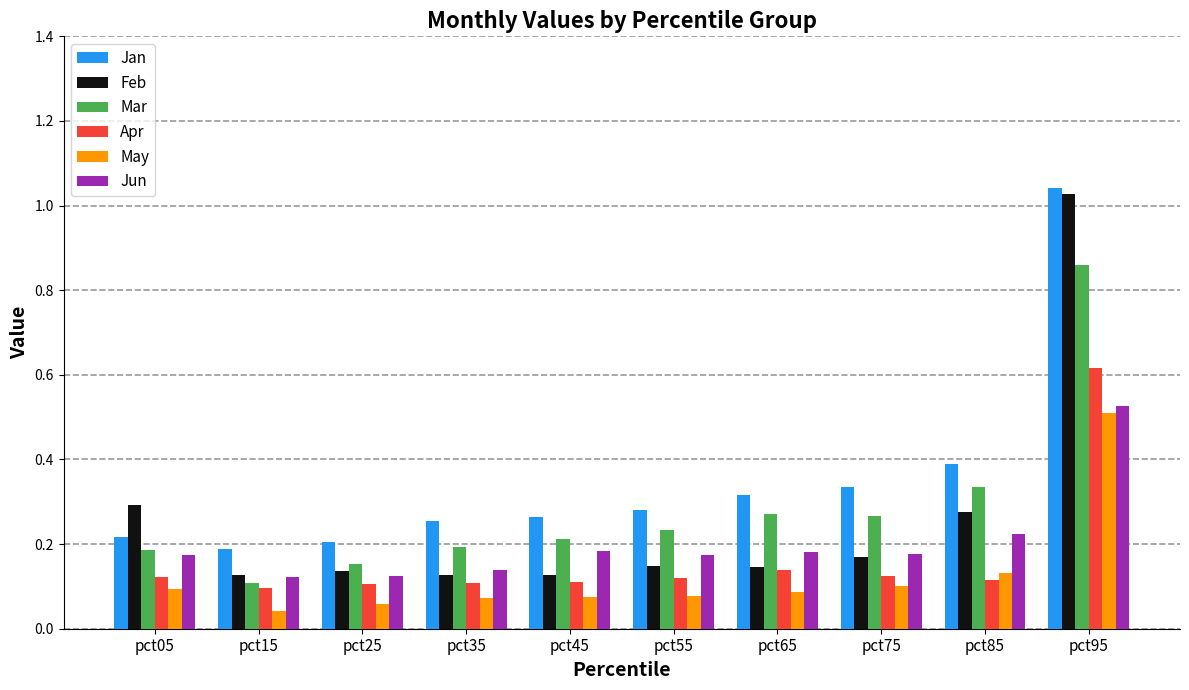

How many groups of bars are there?

10